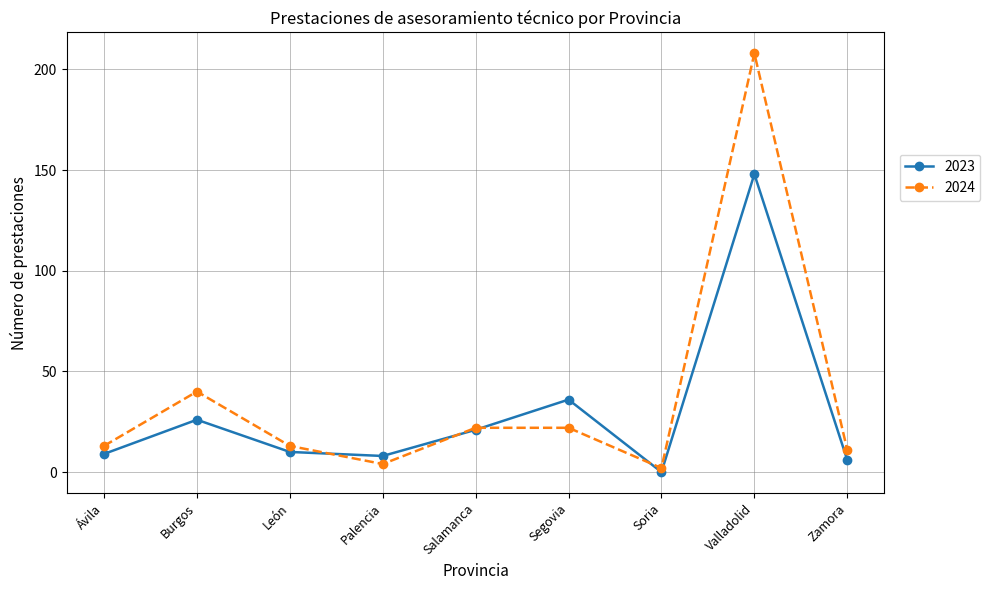

Reading left to right, transcribe all the data shown in this chart.

2023: Ávila=9	Burgos=26	León=10	Palencia=8	Salamanca=21	Segovia=36	Soria=0	Valladolid=148	Zamora=6
2024: Ávila=13	Burgos=40	León=13	Palencia=4	Salamanca=22	Segovia=22	Soria=2	Valladolid=208	Zamora=11